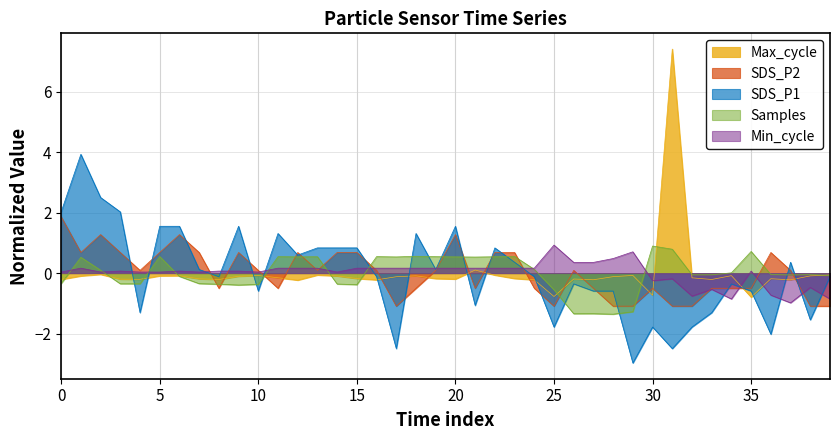

What is the label of the 24th point from the right?

16